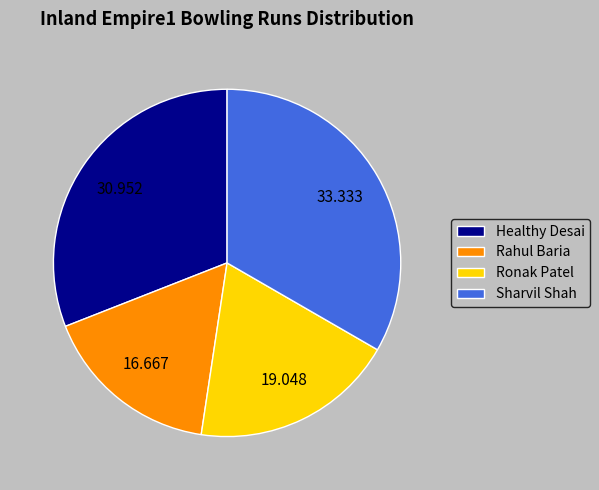

What is the smallest slice in the pie chart?

Rahul Baria